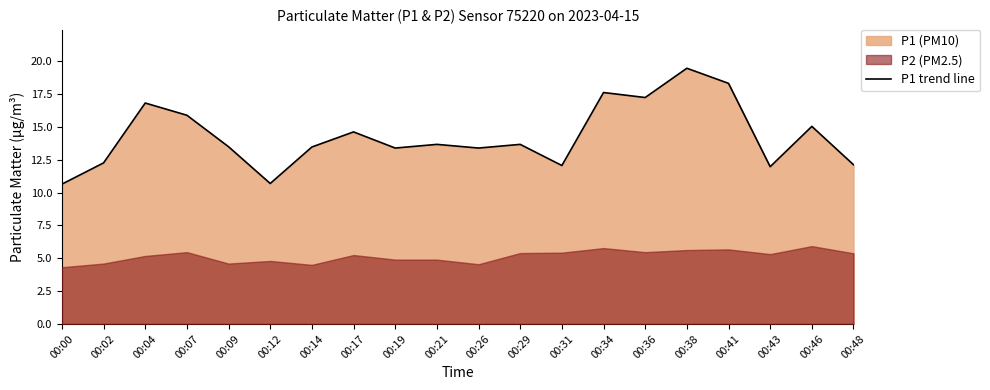

Reading left to right, transcribe all the data shown in this chart.

00:00=10.7	00:02=12.3	00:04=16.8	00:07=15.9	00:09=13.5	00:12=10.7	00:14=13.5	00:17=14.6	00:19=13.4	00:21=13.7	00:26=13.4	00:29=13.7	00:31=12.1	00:34=17.6	00:36=17.2	00:38=19.5	00:41=18.3	00:43=12.0	00:46=15.1	00:48=12.1